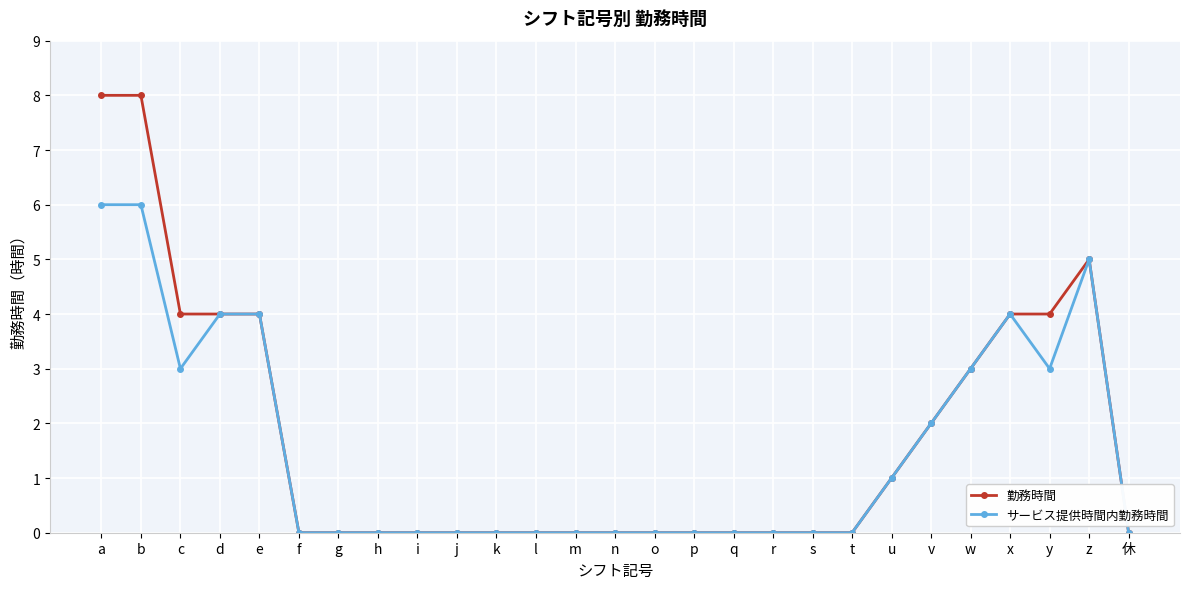

How many lines are shown in the chart?

2